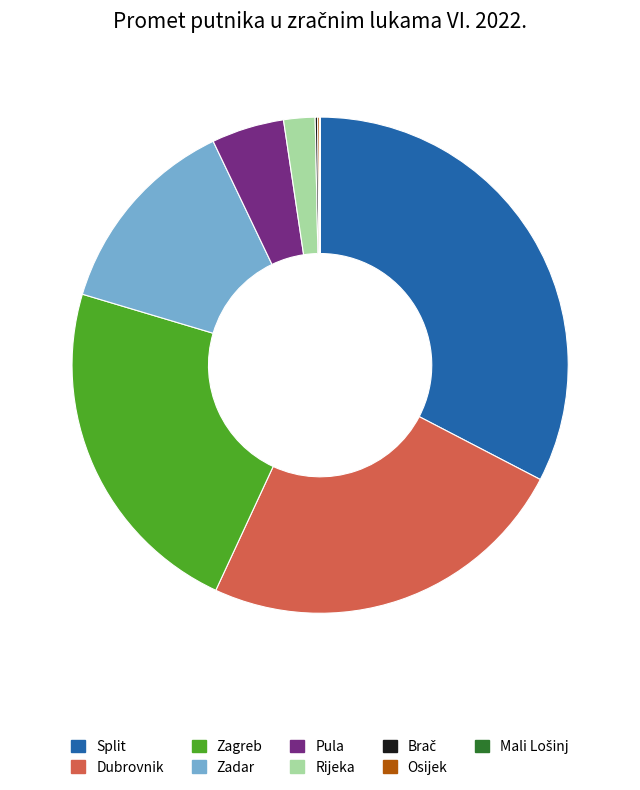

Is there any slice that represents more than half of the pie?

No